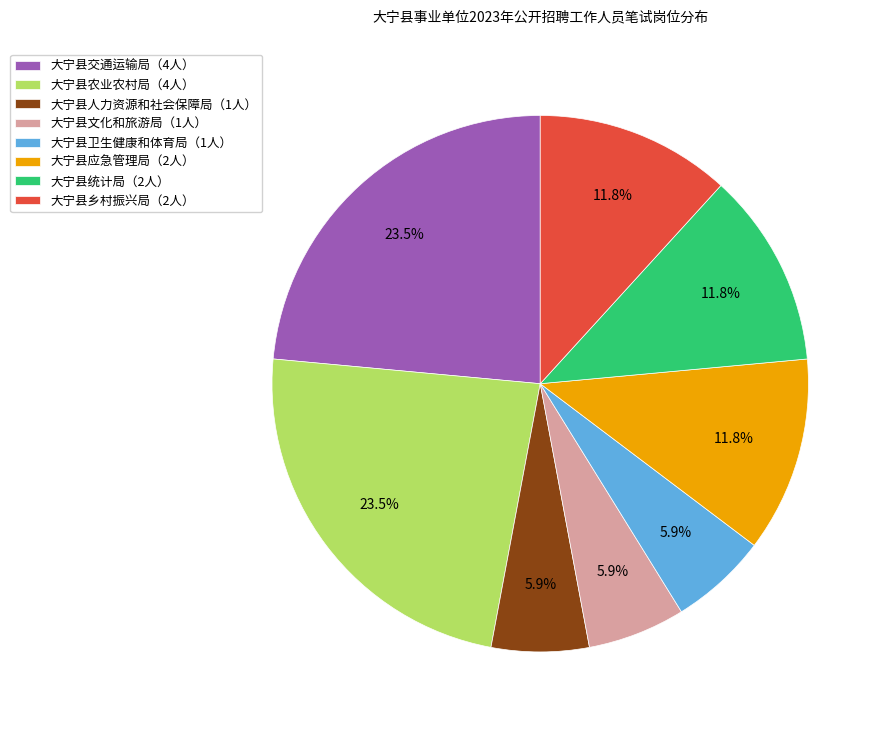

Does any single category account for the majority?

No